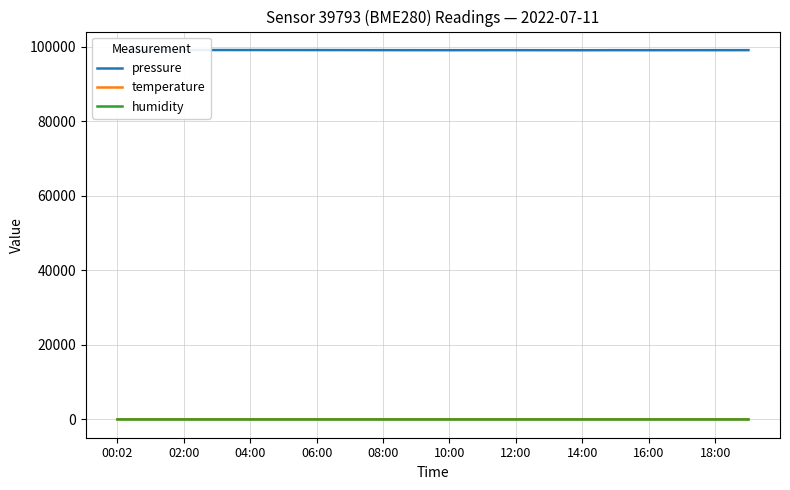

True or false: pressure and temperature intersect in this chart.

False